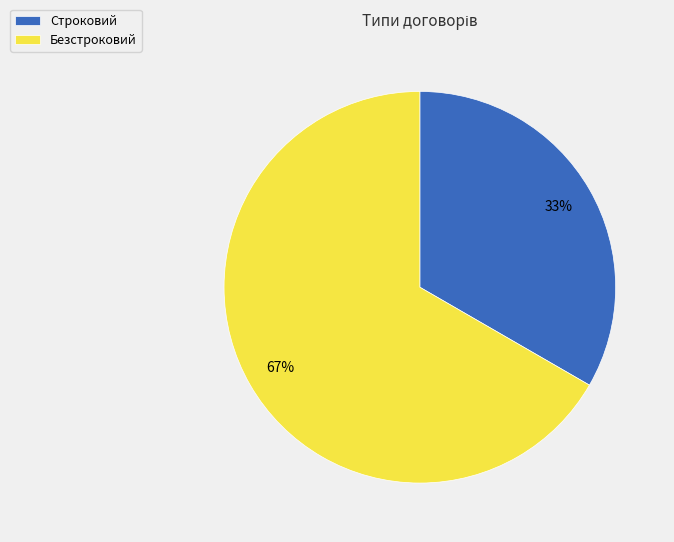

Which category has the smallest portion of the pie?

Строковий